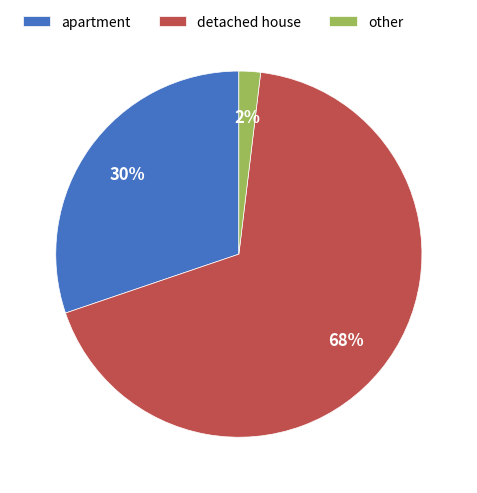

Is it true that other is 9% of the pie?

False